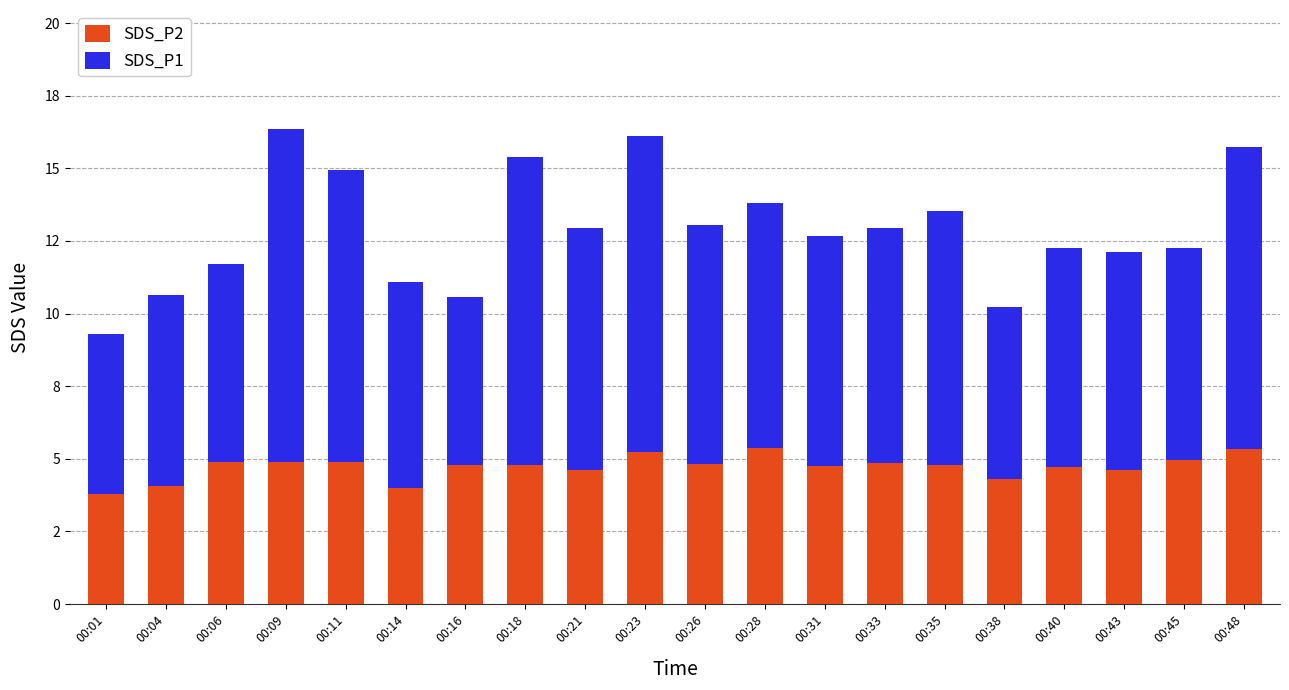

Does the chart contain any negative values?

No